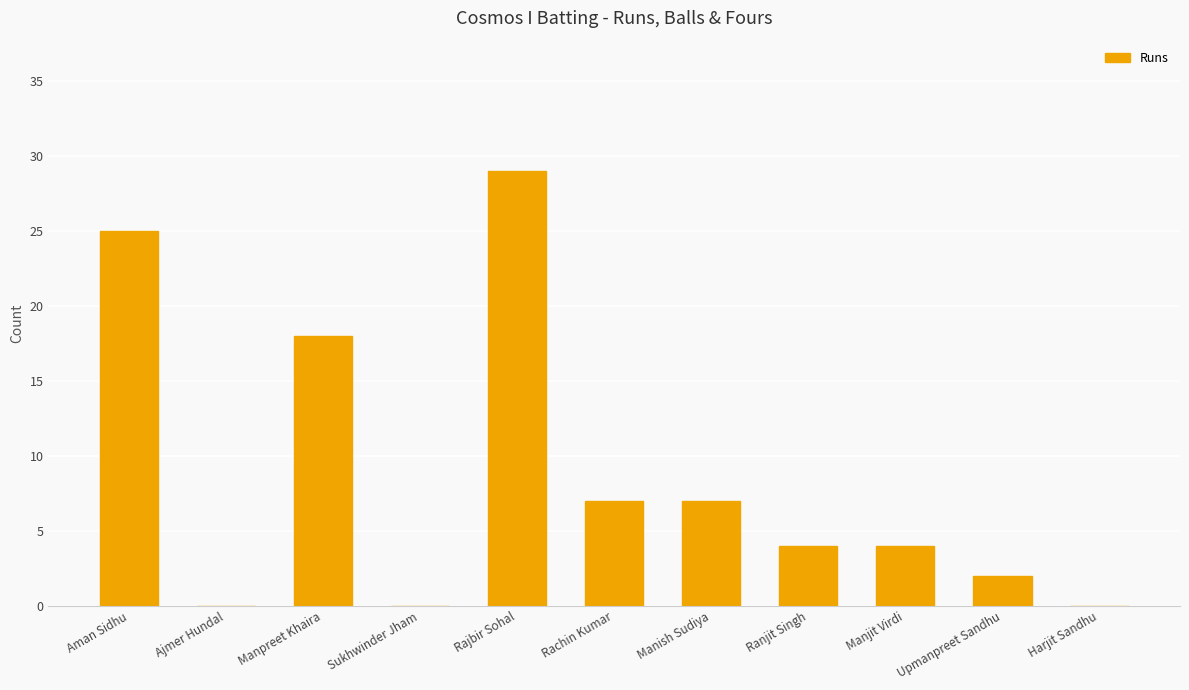

What is the sum of all values?

96